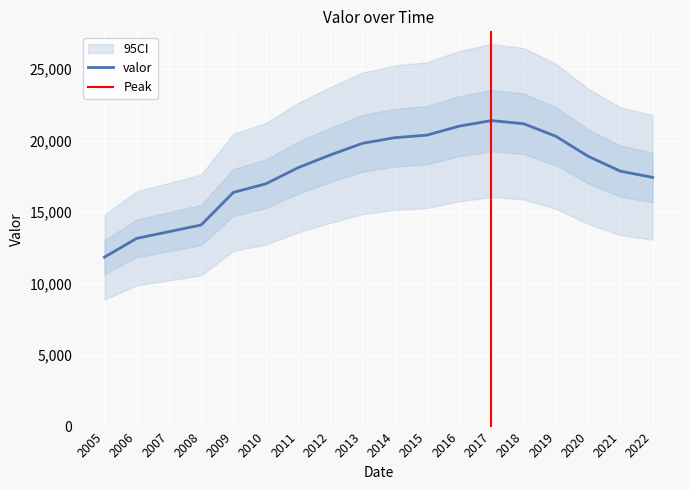

True or false: the data has more than 1 interior local peaks.

False